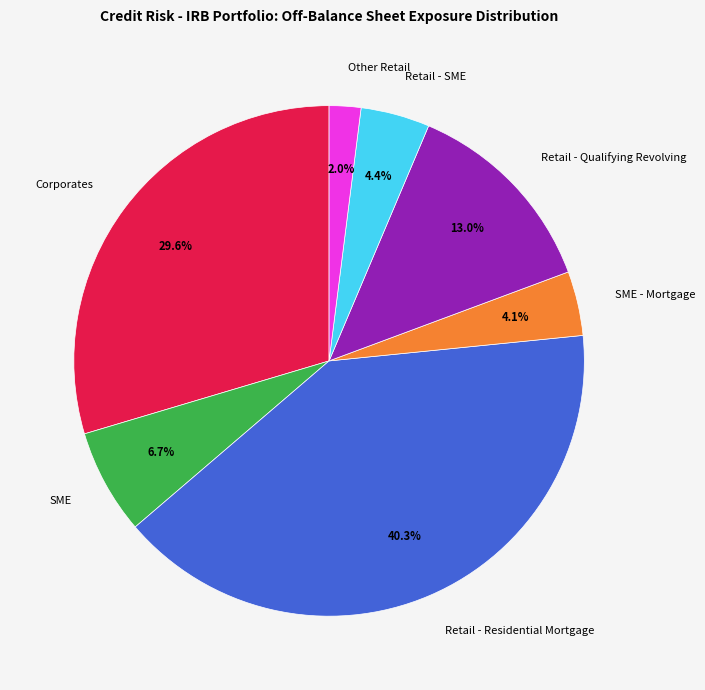

What percentage do Retail - SME and Other Retail together represent?

6.4%